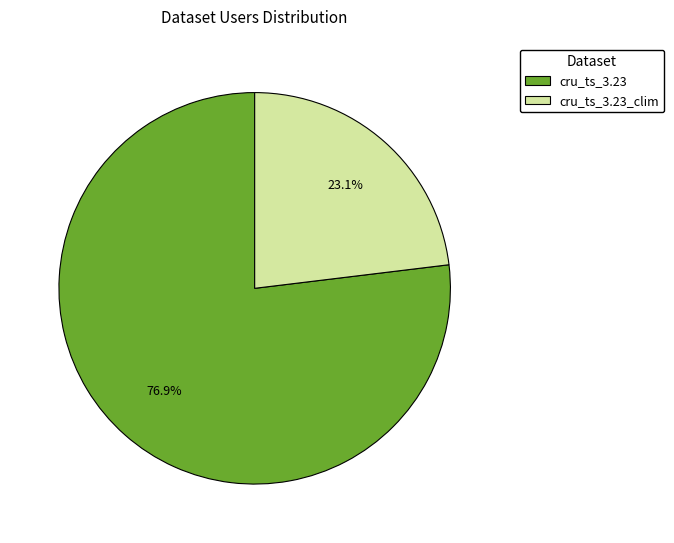

To the nearest percent, what is the average slice percentage?

50%